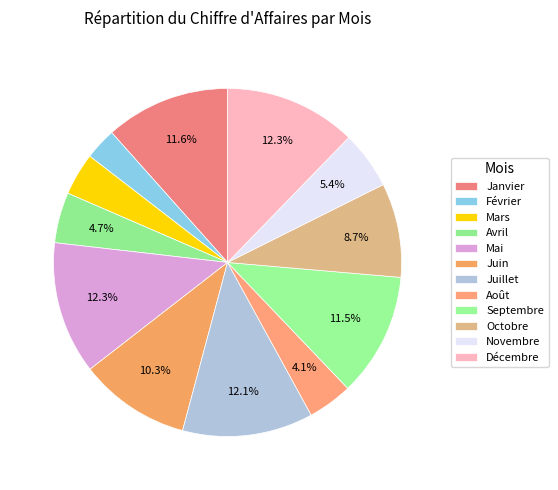

To the nearest percent, what portion does Octobre represent?

9%